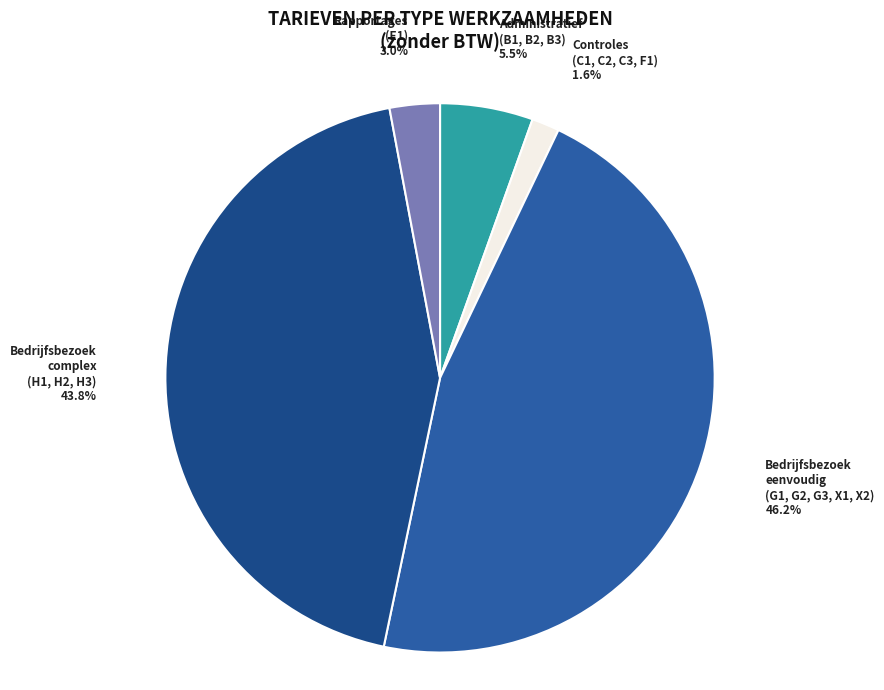

To the nearest percent, what is the average slice percentage?

20%